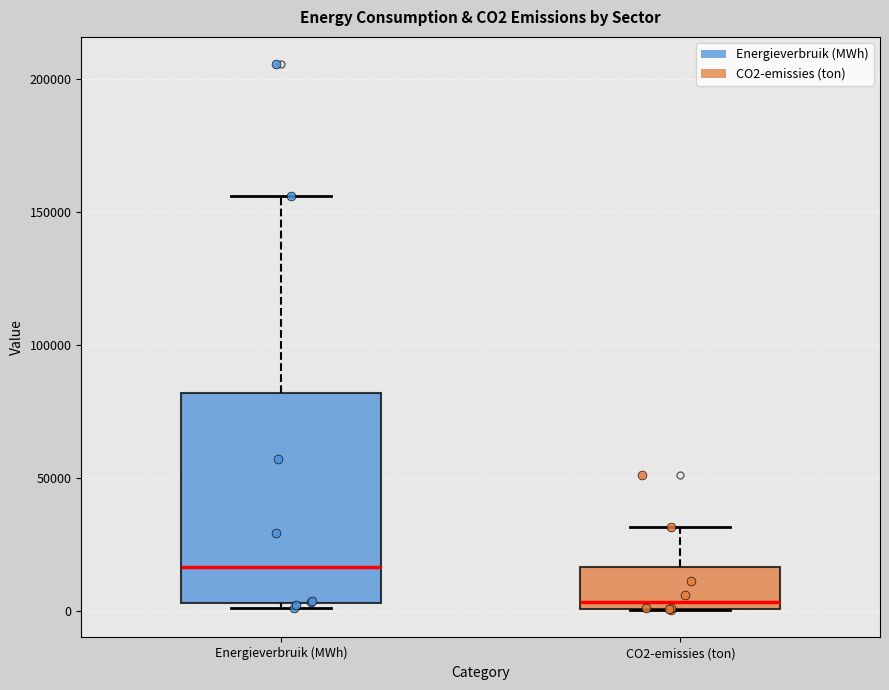

Reading left to right, read every box against the y-axis: the position of its median line, the range the box covers, and the ends of its whiskers. The values are not printed on the chart, so give them approximately, as read against the axis.

Energieverbruik (MWh): median 15000, box 5000 to 80000, whiskers 0 to 155000
CO2-emissies (ton): median 5000, box 0 to 15000, whiskers 0 to 30000